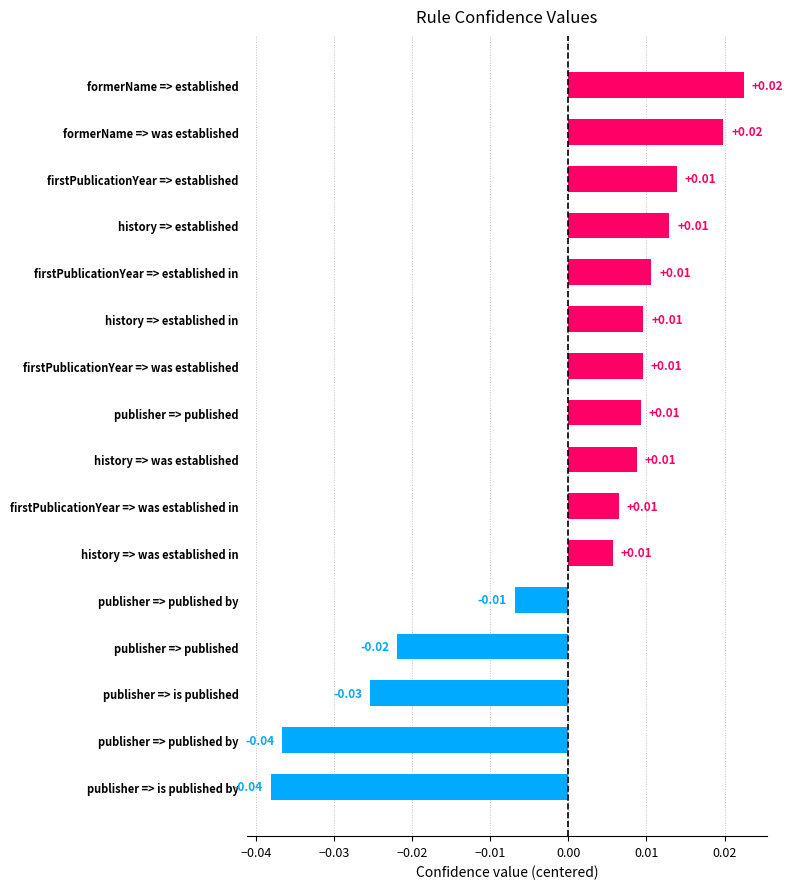

How many categories are shown in the chart?

16